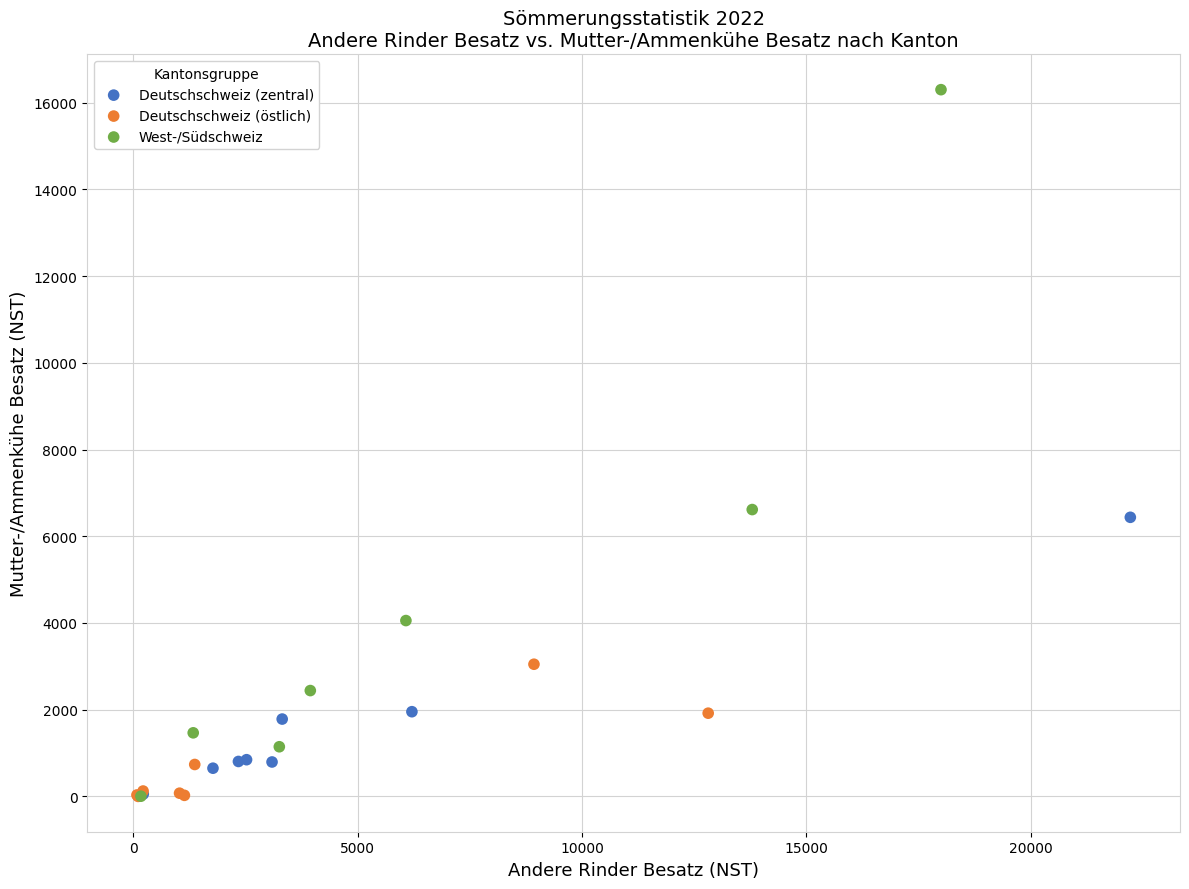

Which series has the largest Y range (max minus min)?

West-/Südschweiz